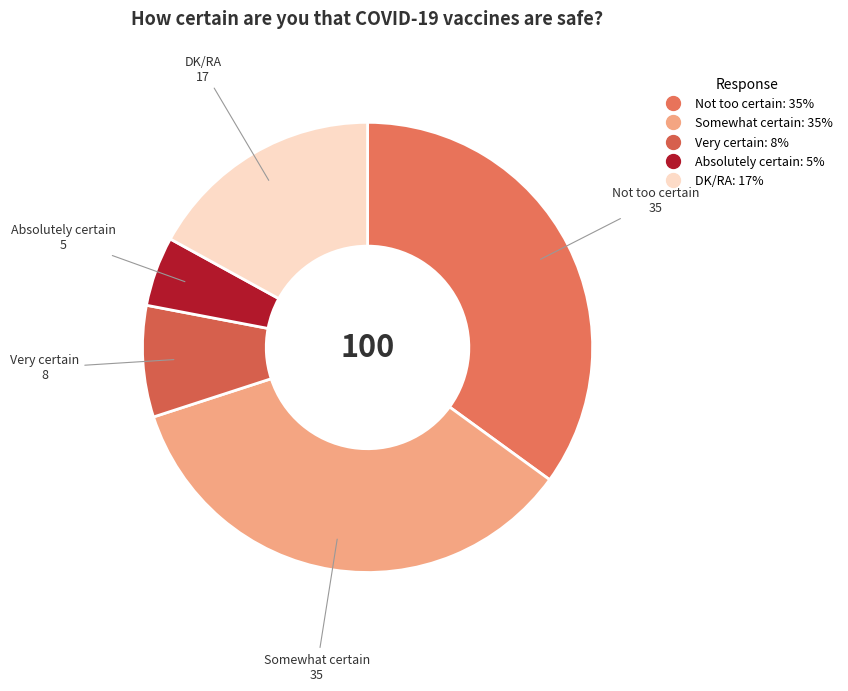

Do Very certain and Not too certain together represent more than half of the pie?

No